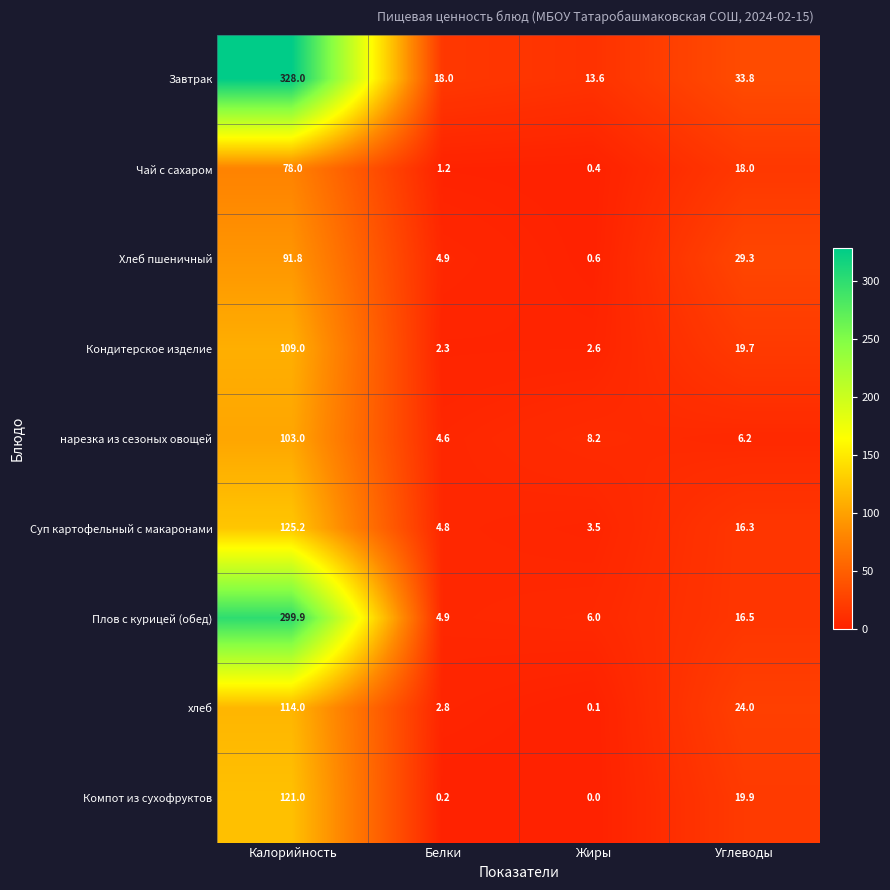

What is the highest value of the Хлеб пшеничный series?

91.8